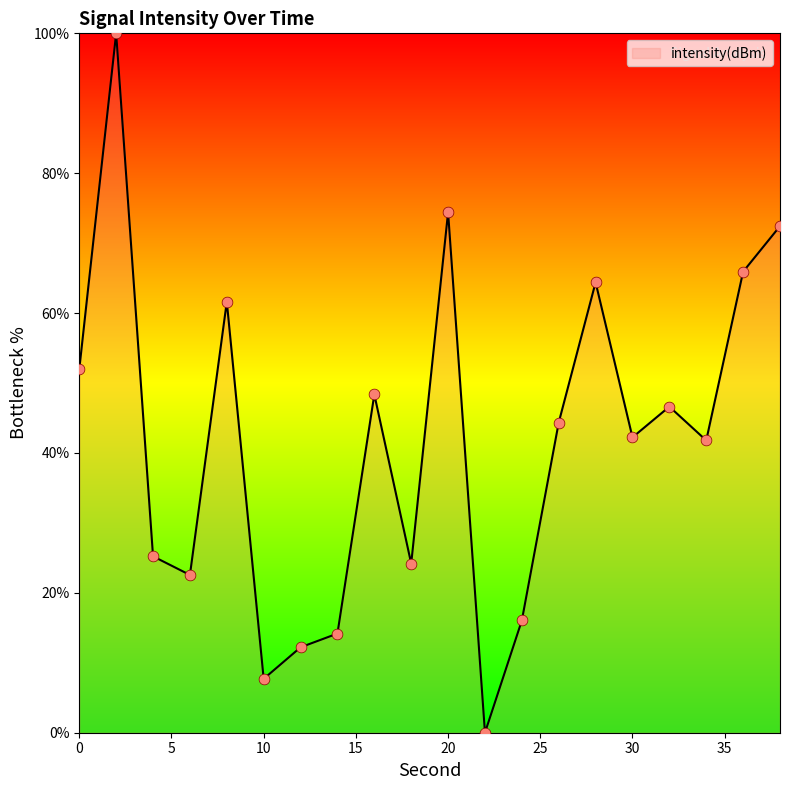

What is the difference between the maximum and minimum values?

100.0